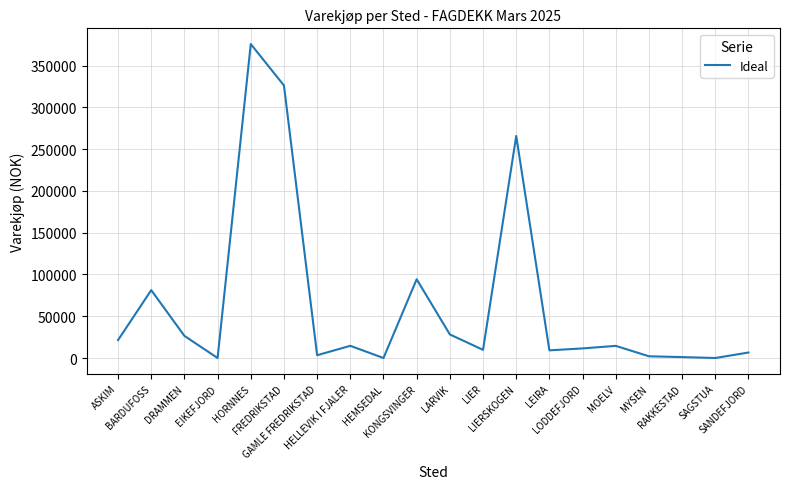

What is the difference between the maximum and minimum values?

375848.8